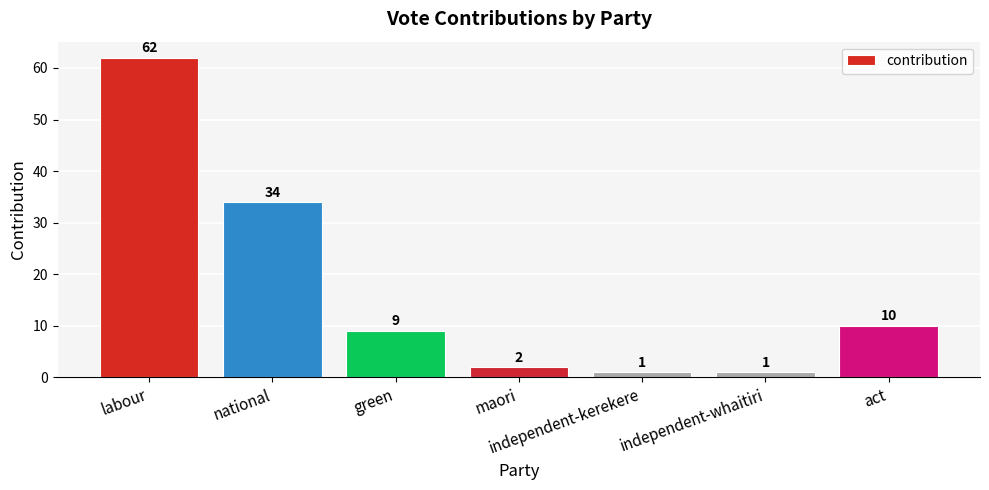

What is the average value?

17